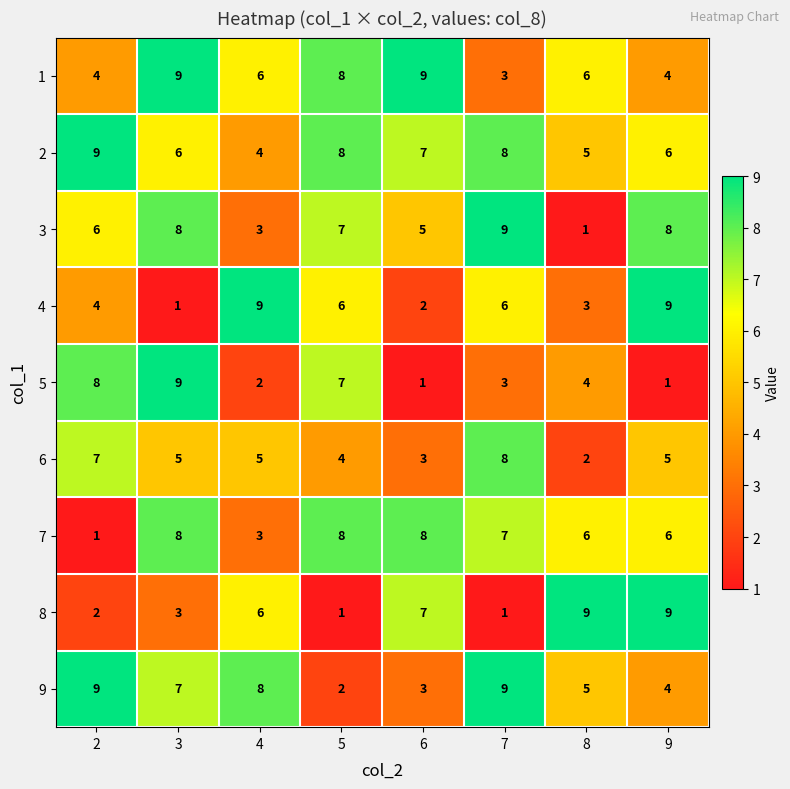

At how many categories does at least one series exceed 2?

8